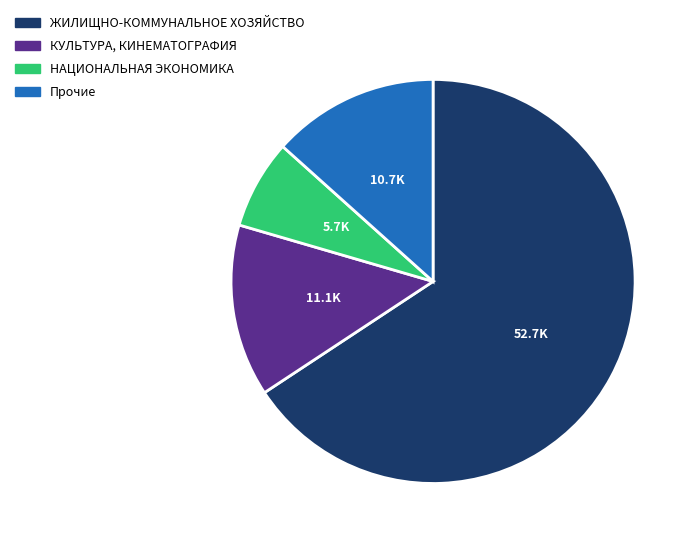

Is the sum of НАЦИОНАЛЬНАЯ ЭКОНОМИКА and ЖИЛИЩНО-КОММУНАЛЬНОЕ ХОЗЯЙСТВО greater than half?

Yes